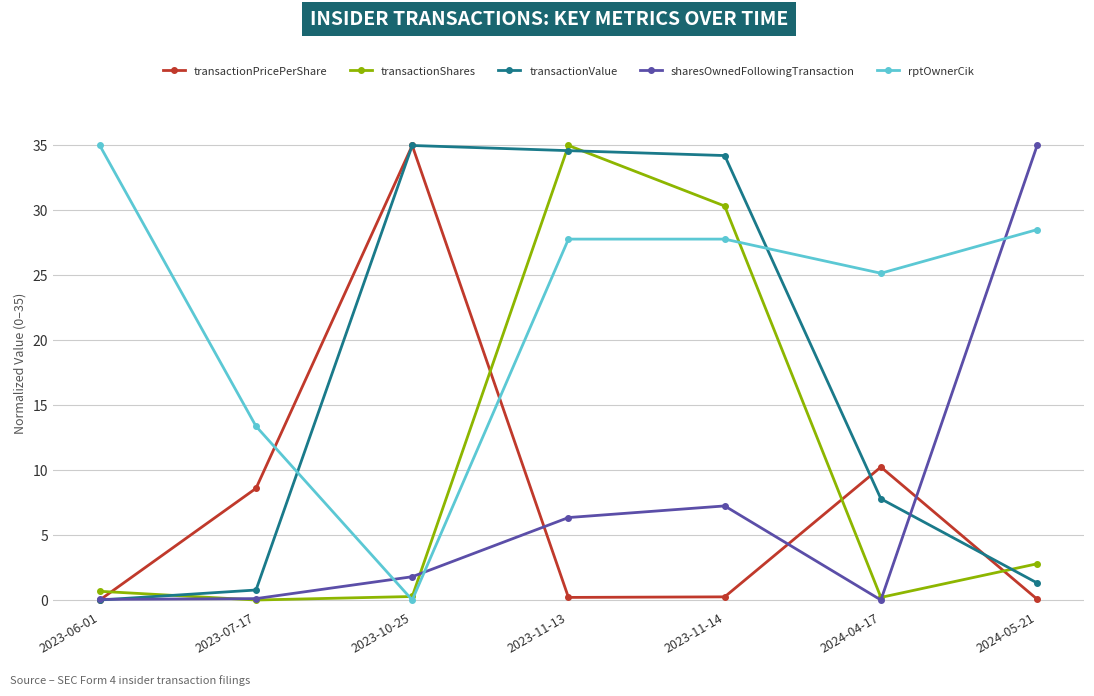

List the labels in order of transactionValue value, smallest first.

2023-06-01, 2023-07-17, 2024-05-21, 2024-04-17, 2023-11-14, 2023-11-13, 2023-10-25